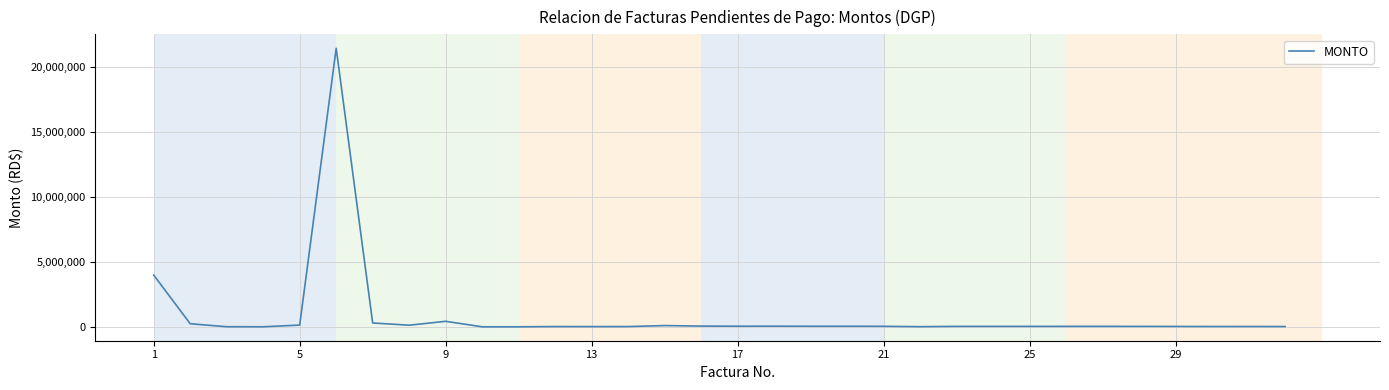

What is the maximum value shown in the chart?

21479005.9